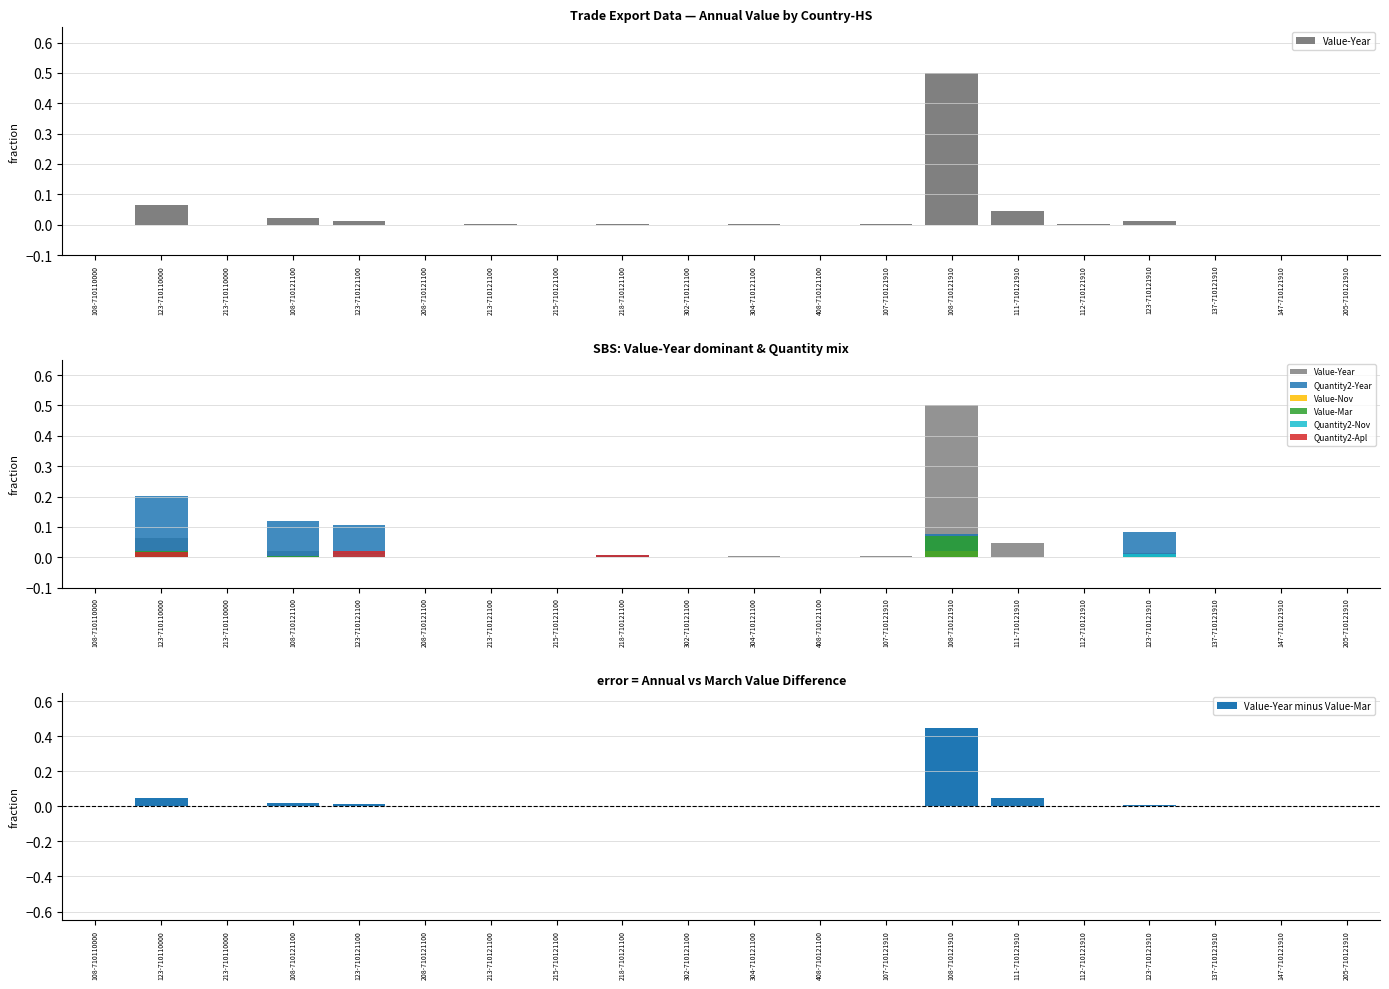

Rank the categories by Value-Mar value from lowest to highest.

108-710110000, 213-710110000, 208-710121100, 213-710121100, 215-710121100, 302-710121100, 408-710121100, 107-710121910, 111-710121910, 112-710121910, 137-710121910, 205-710121910, 147-710121910, 304-710121100, 218-710121100, 123-710121100, 108-710121100, 123-710121910, 123-710110000, 108-710121910